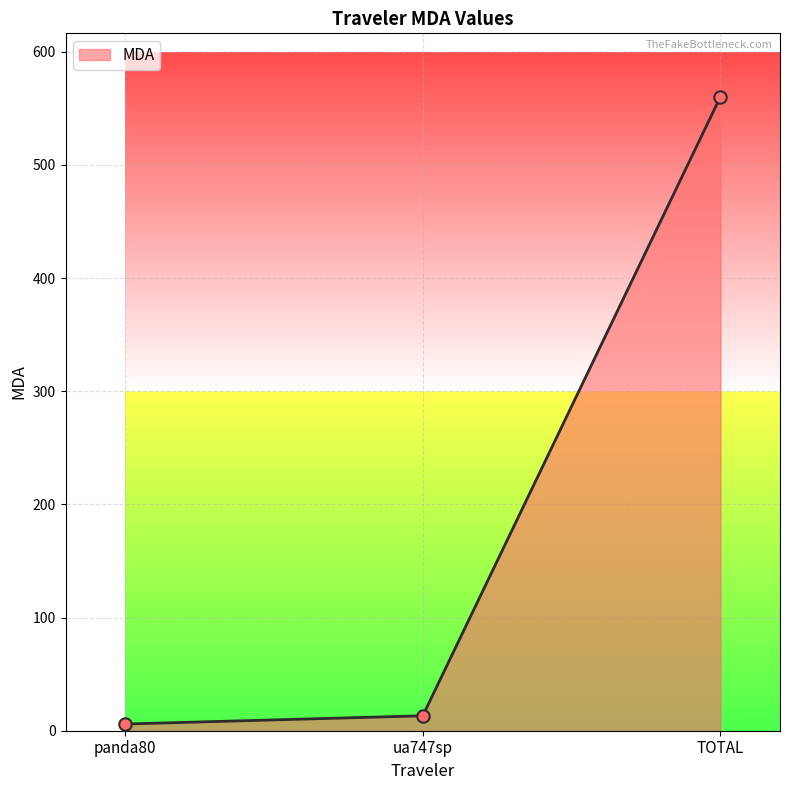

Between ua747sp and panda80, which is larger?

ua747sp